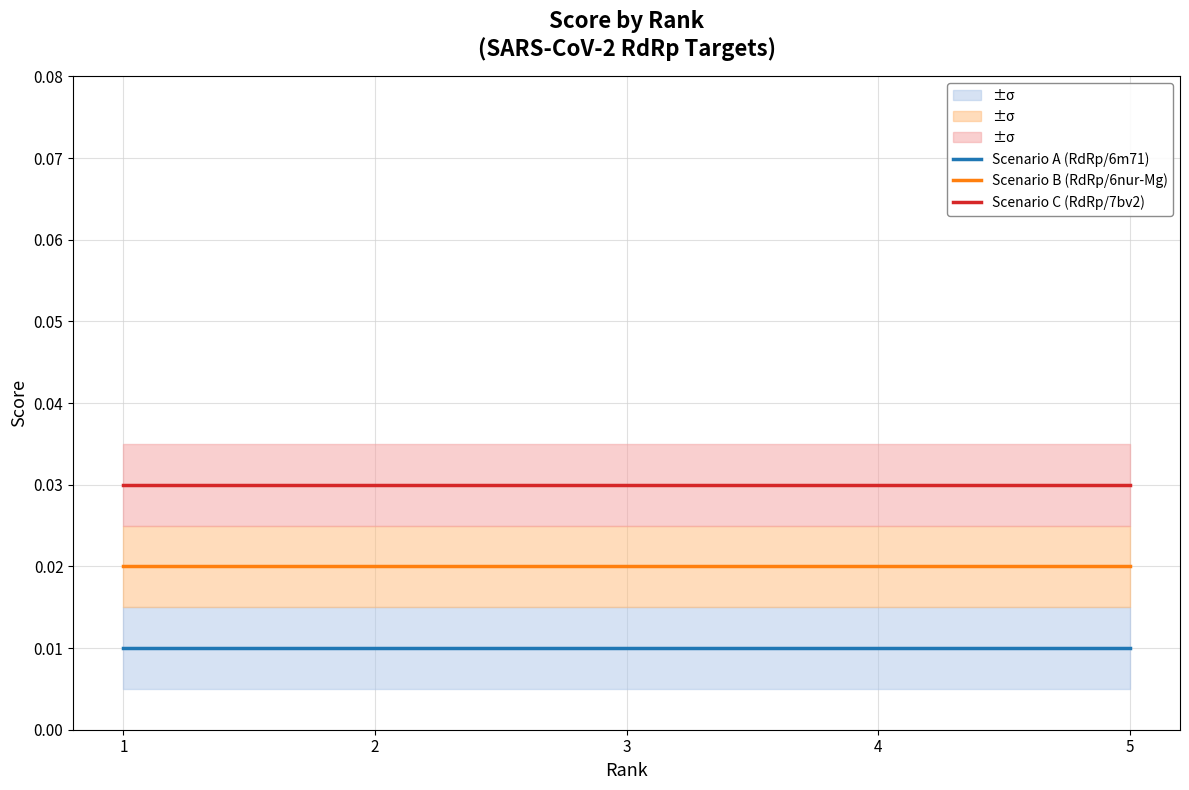

At which category is the sum across all series the highest?

1